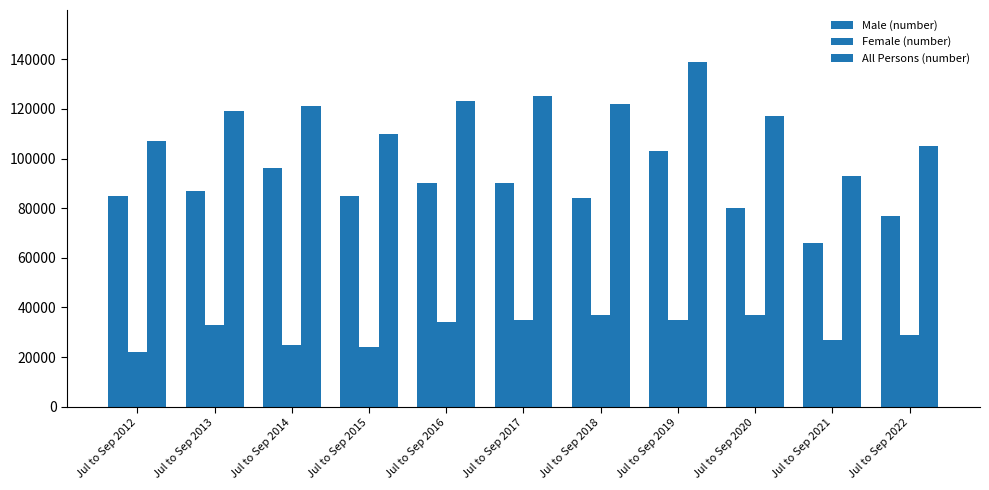

How many values in the Male (number) series are below 85000?

4